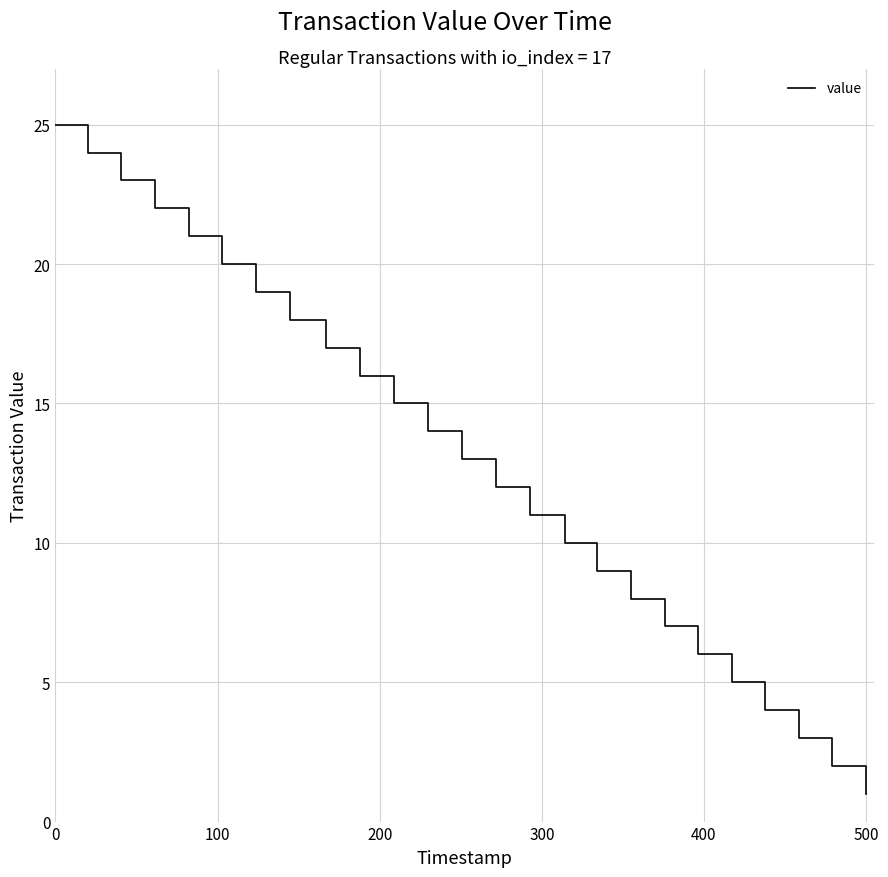

What is the maximum value shown in the chart?

25